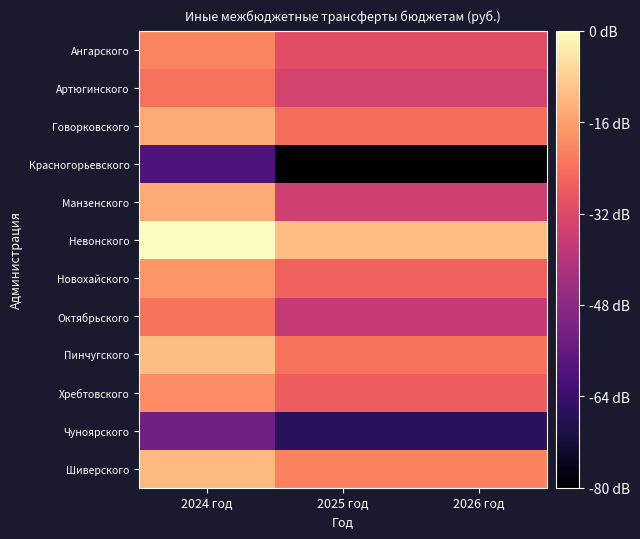

At which category is the sum across all series the highest?

2024 год